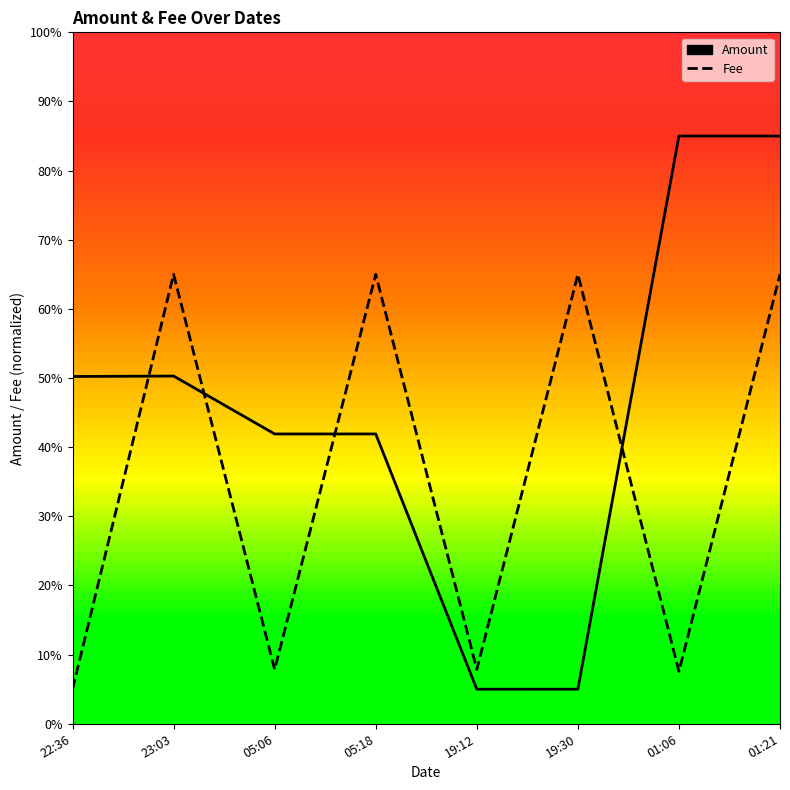

Which series changed the most between 05:06 and 19:30?

Fee